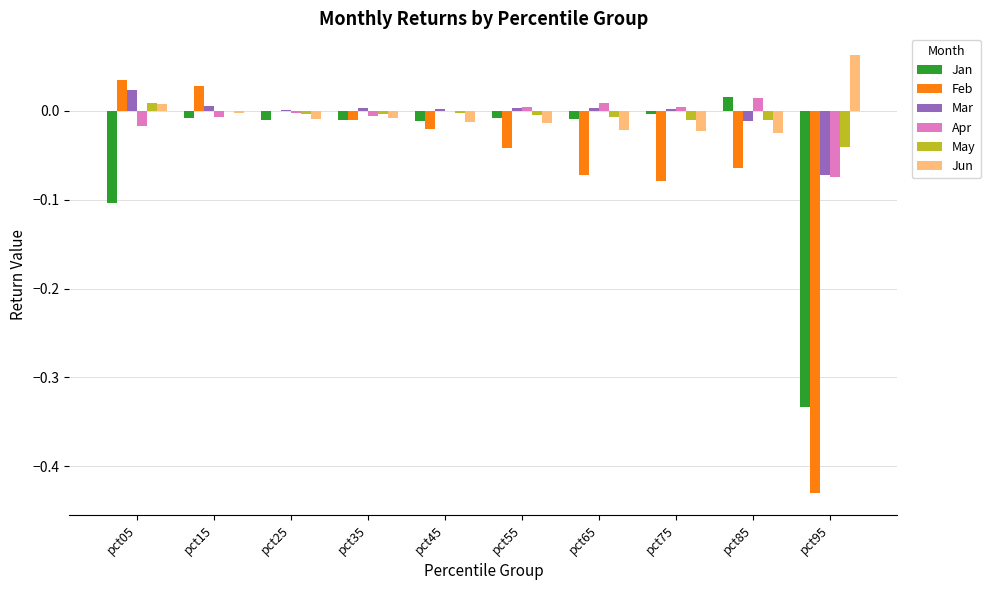

How many categories are shown in the chart?

10